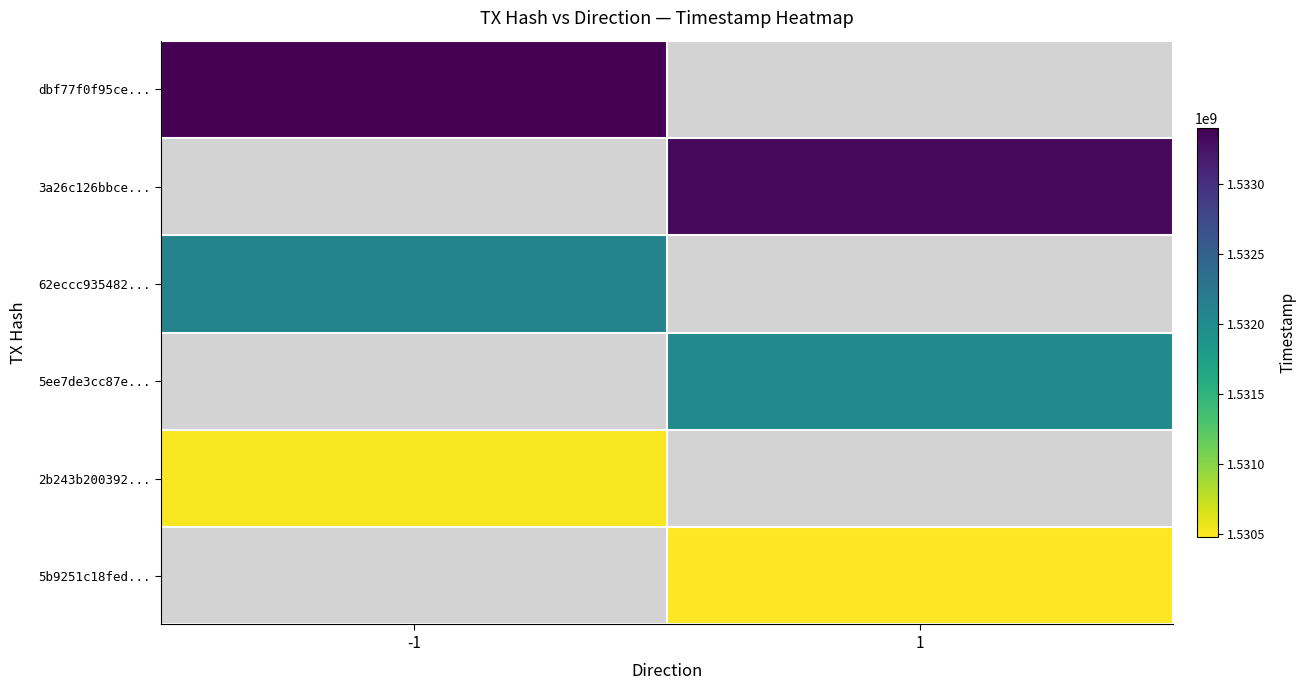

How many values in dbf77f0f95ce... are above zero?

1